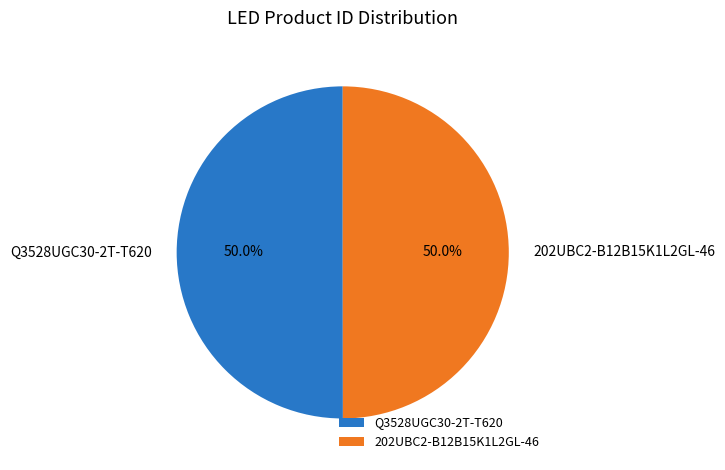

Approximately how many times larger is the value at Q3528UGC30-2T-T620 compared to 202UBC2-B12B15K1L2GL-46?

1.0